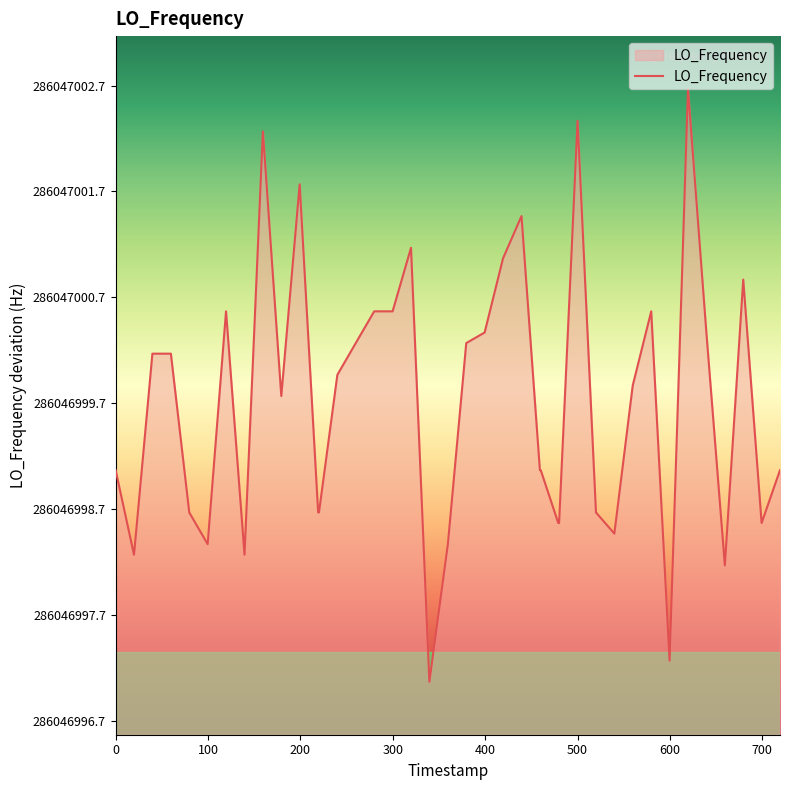

How many lines are shown in the chart?

1